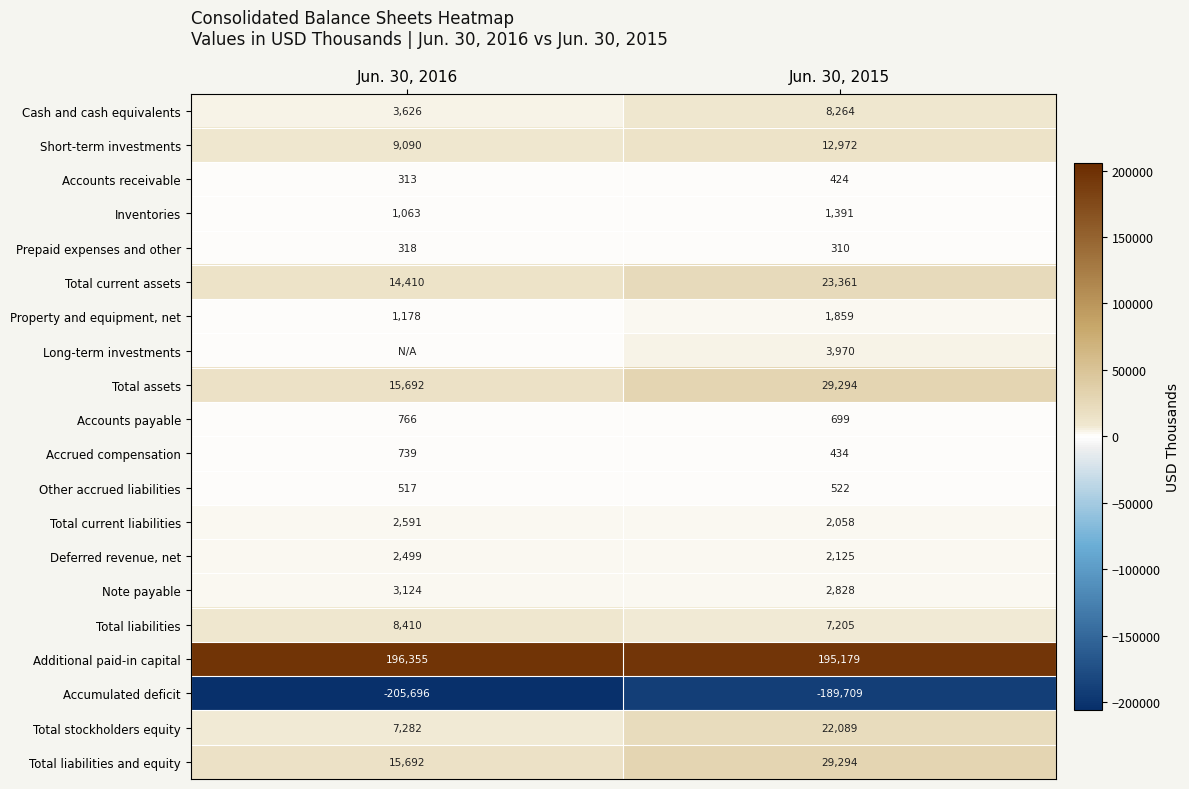

How many data points in Short-term investments are less than 12972?

1